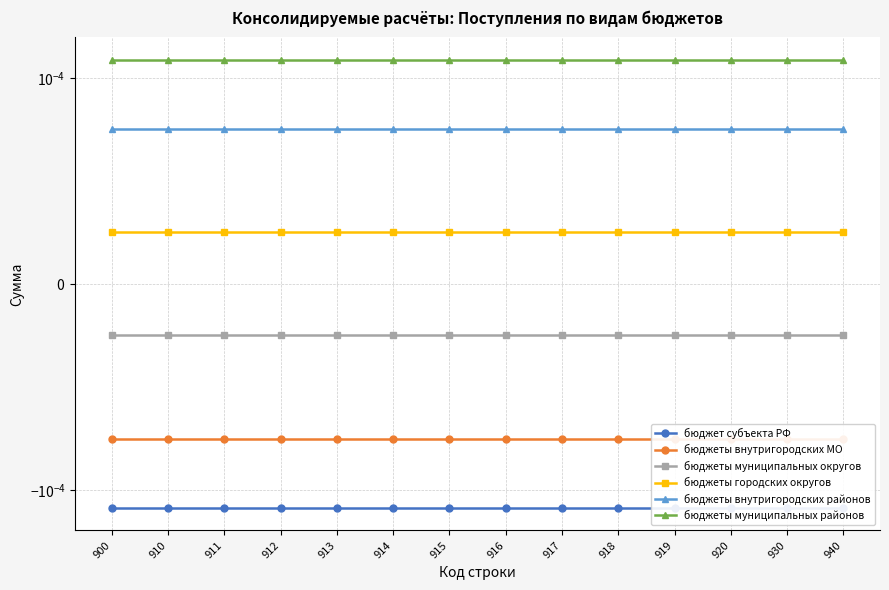

What are all the series names shown in the legend?

бюджет субъекта РФ, бюджеты внутригородских МО, бюджеты муниципальных округов, бюджеты городских округов, бюджеты внутригородских районов, бюджеты муниципальных районов